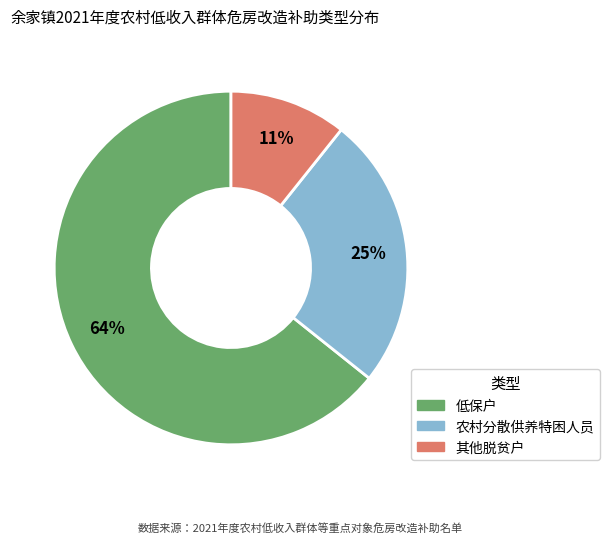

Which category has the biggest portion of the pie?

低保户